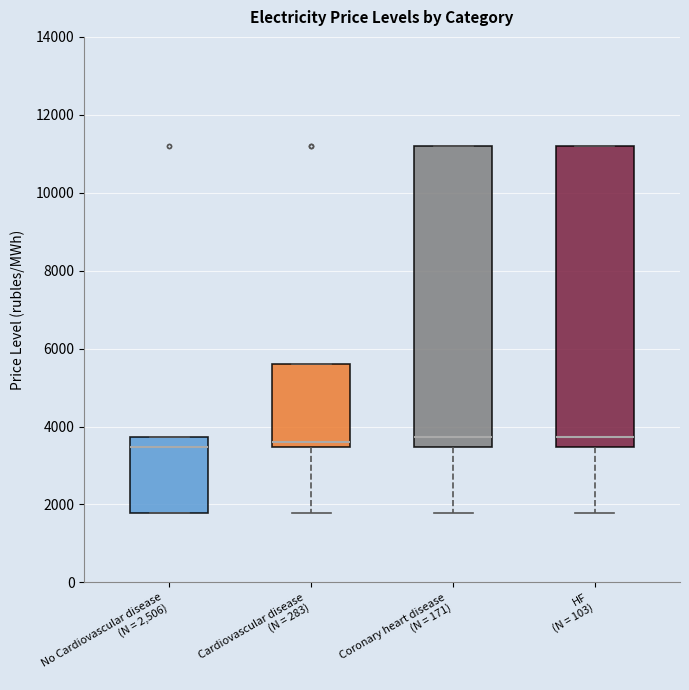

Where is the lower edge of the box for Cardiovascular disease (N = 283) on the y-axis? The values are not printed on the chart, so give them approximately, as read against the axis.

3400